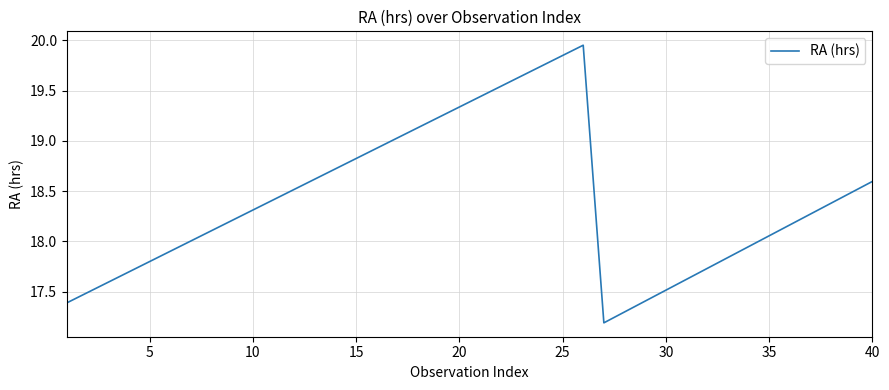

How many interior local peaks (higher than both neighbors) does the data have?

1